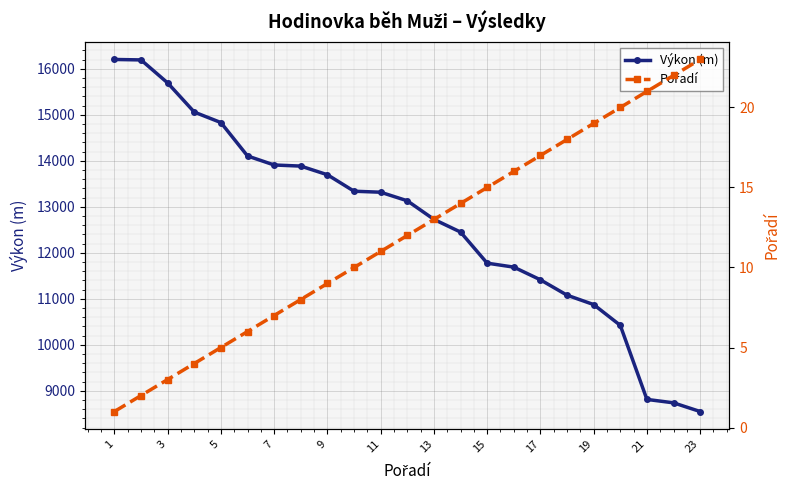

Which series has the widest spread of values?

Výkon (m)